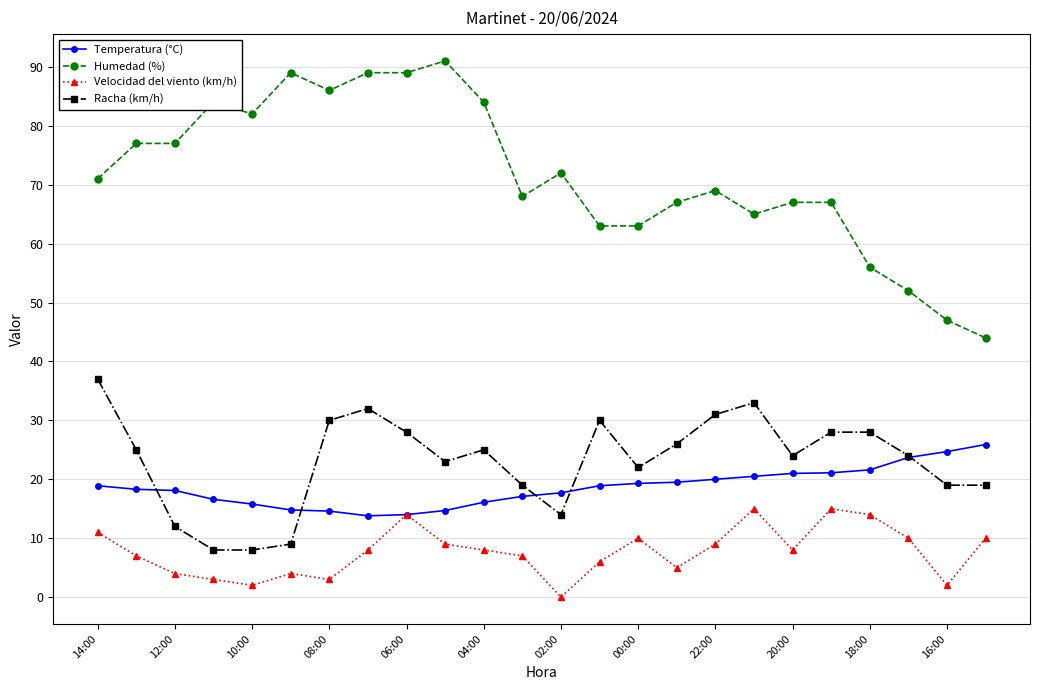

How many lines are shown in the chart?

4